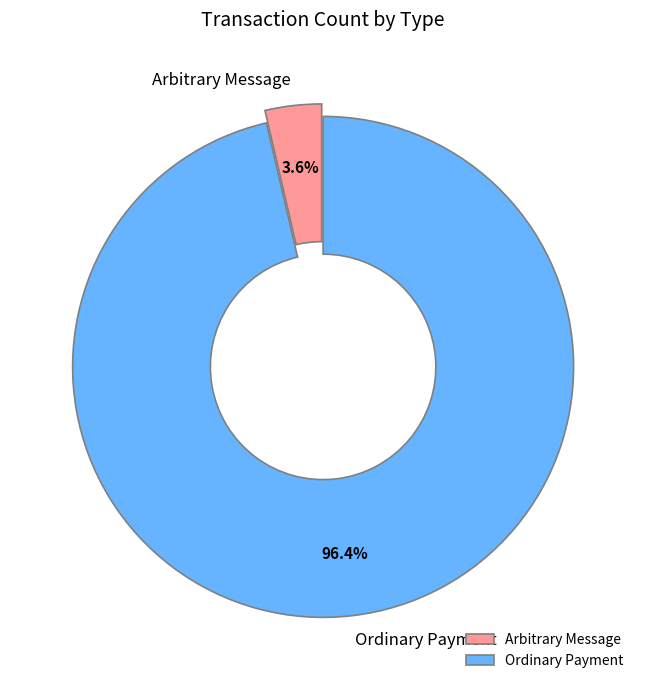

Rank the categories by value from highest to lowest.

Ordinary Payment, Arbitrary Message